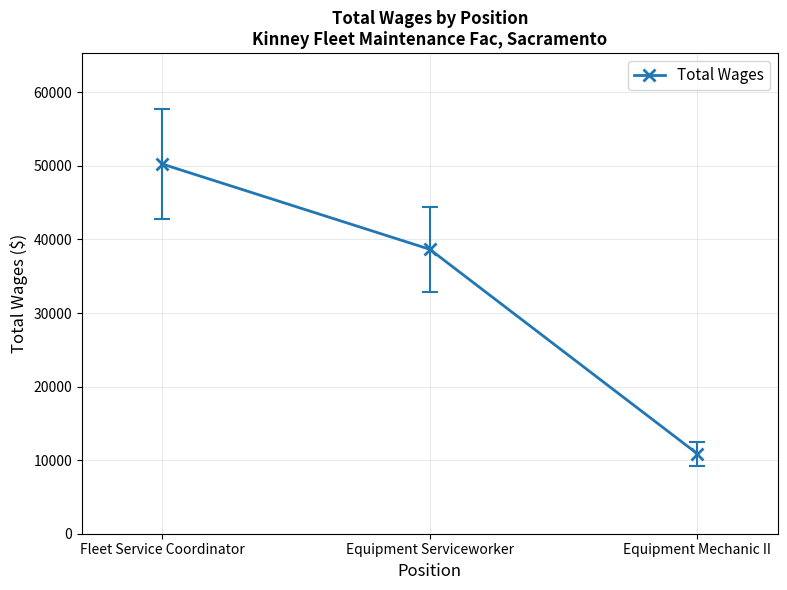

How many lines are shown in the chart?

1